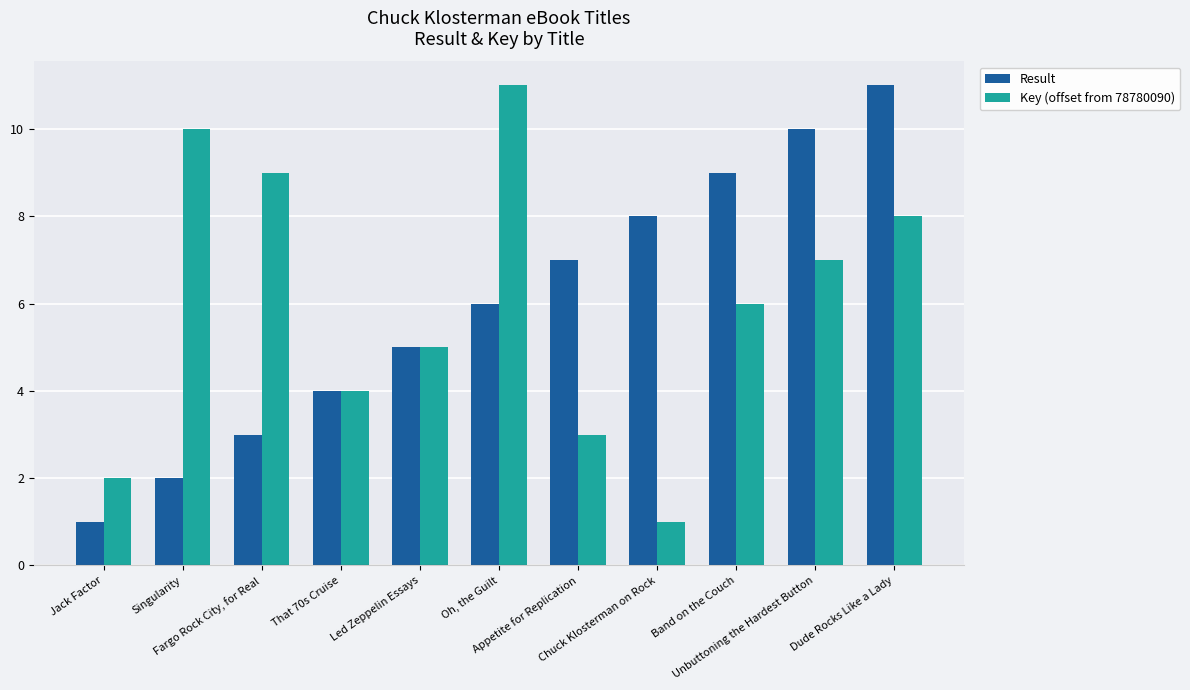

The value of Result at Dude Rocks Like a Lady is 6. True or false?

False